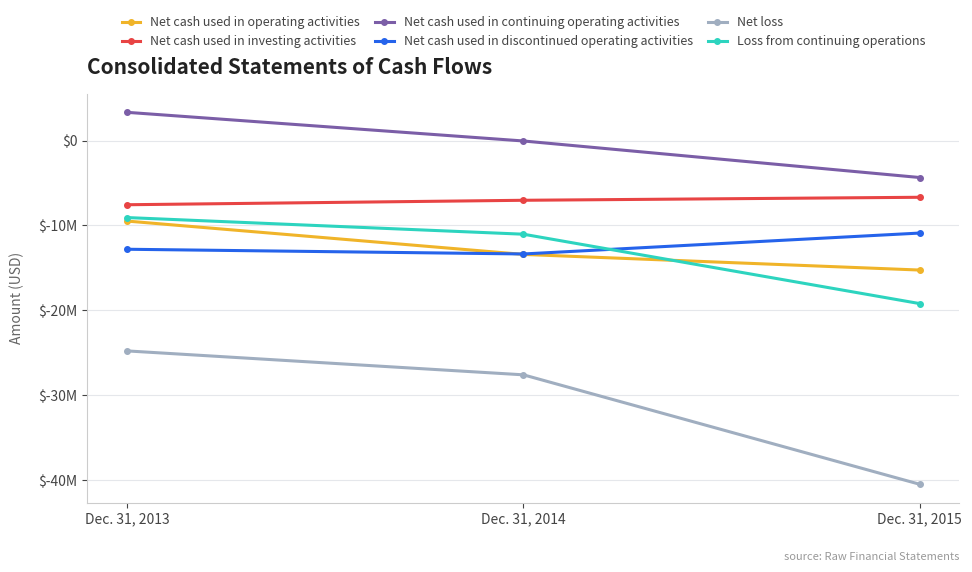

Which series has the largest range (max minus min)?

Net loss